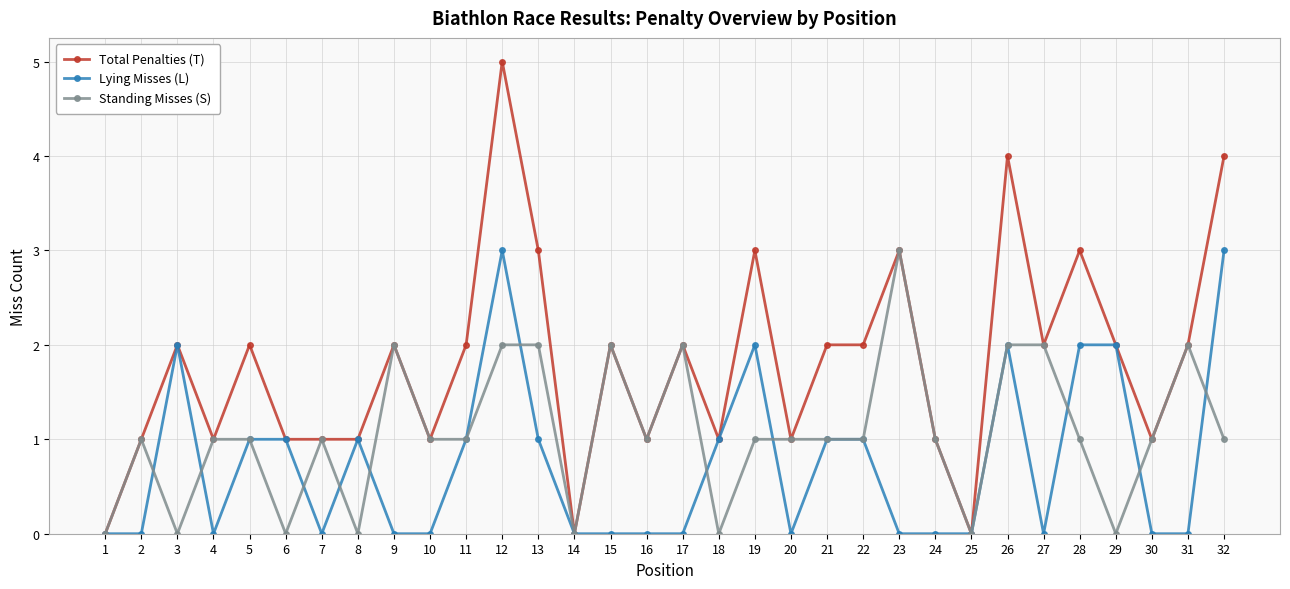

Is this an area chart (filled region under the line)?

No